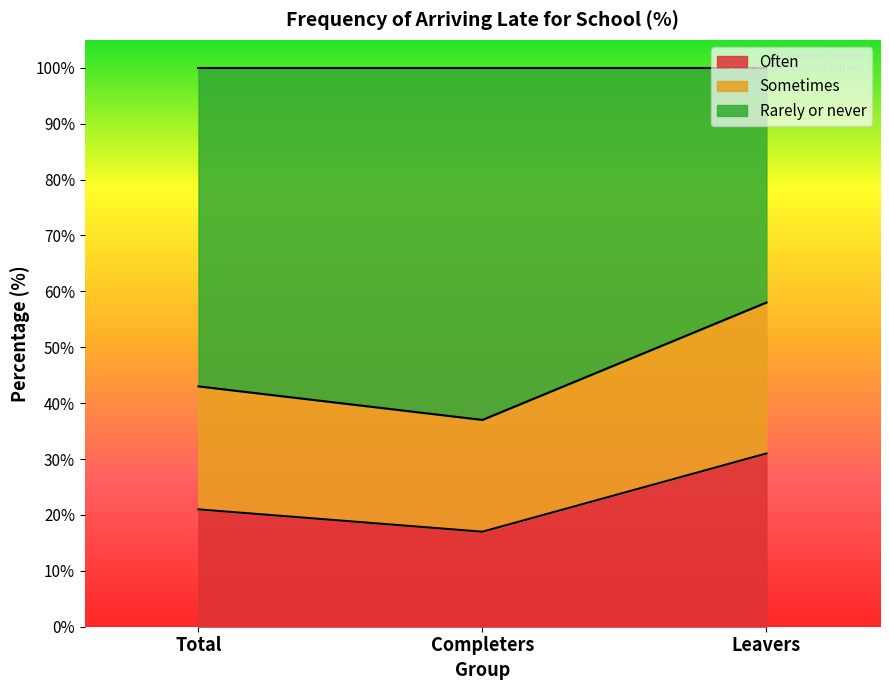

The value of Often at Leavers is 14. True or false?

False